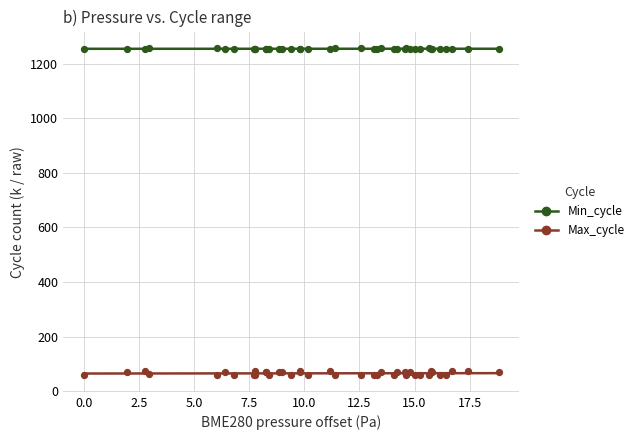

Which series contains the highest Y value?

Min_cycle